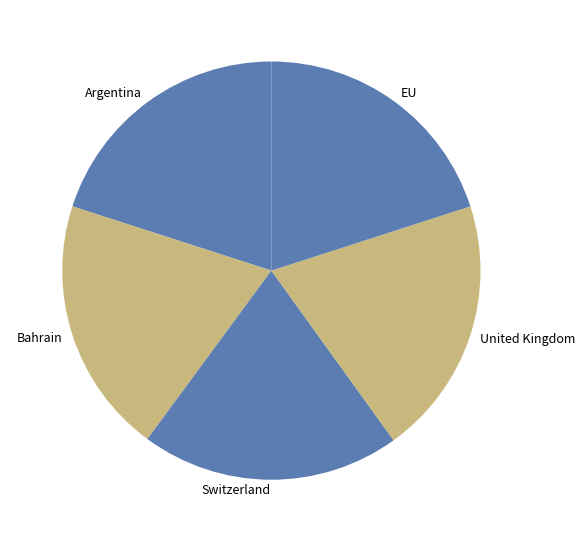

Is there any slice that represents more than half of the pie?

No